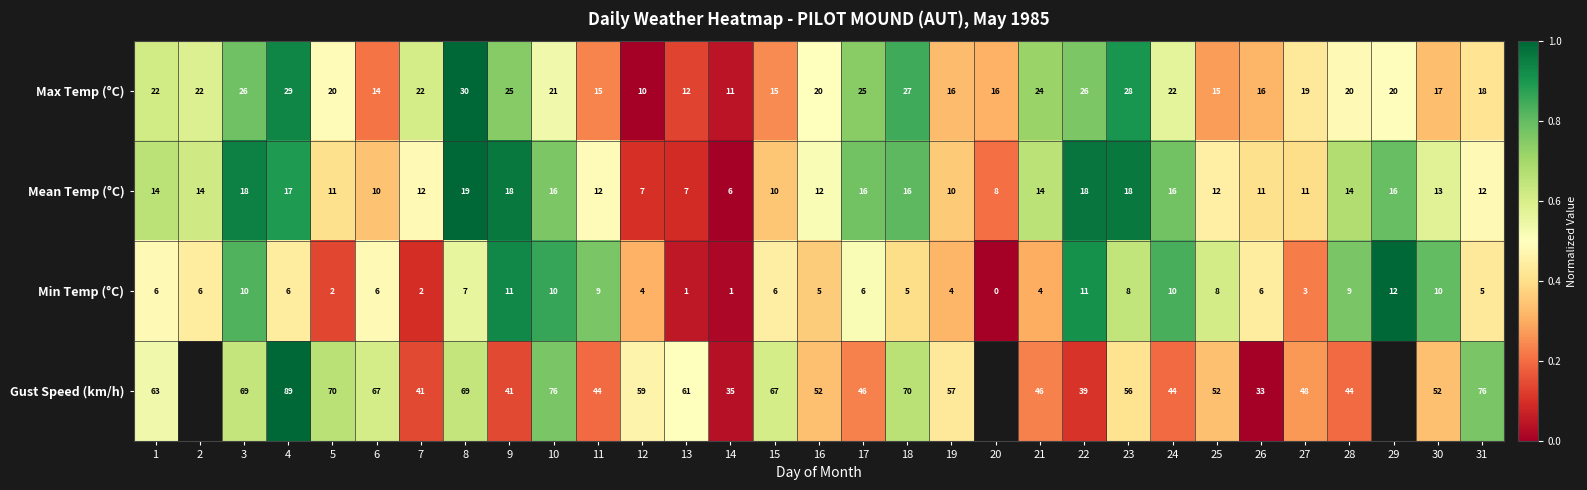

At 11, list the series in order from largest to smallest.

Gust Speed (km/h), Max Temp (°C), Mean Temp (°C), Min Temp (°C)